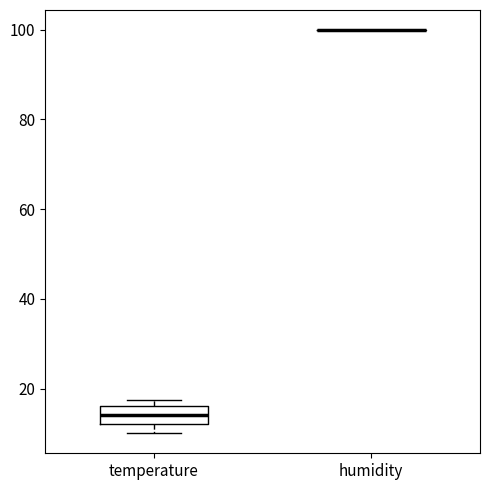

Reading left to right, transcribe this box plot: for each box, give where its median line is, the range the box spans, and where its two whiskers end, as read against the y-axis. The values are not printed on the chart, so give them approximately, as read against the axis.

temperature: median 14, box 12 to 16, whiskers 10 to 18
humidity: box collapsed to a line at 100, whiskers 100 to 100